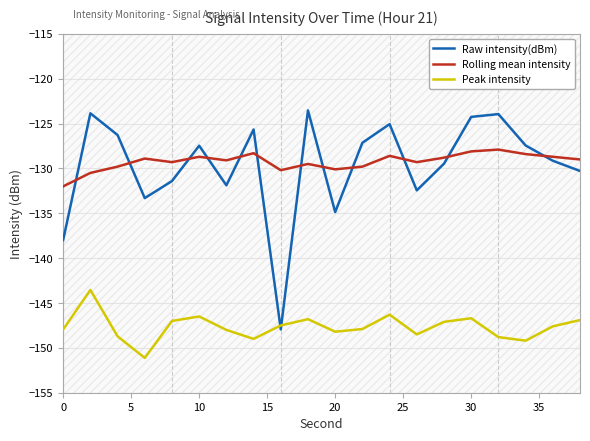

At how many categories does at least one series exceed -140?

20